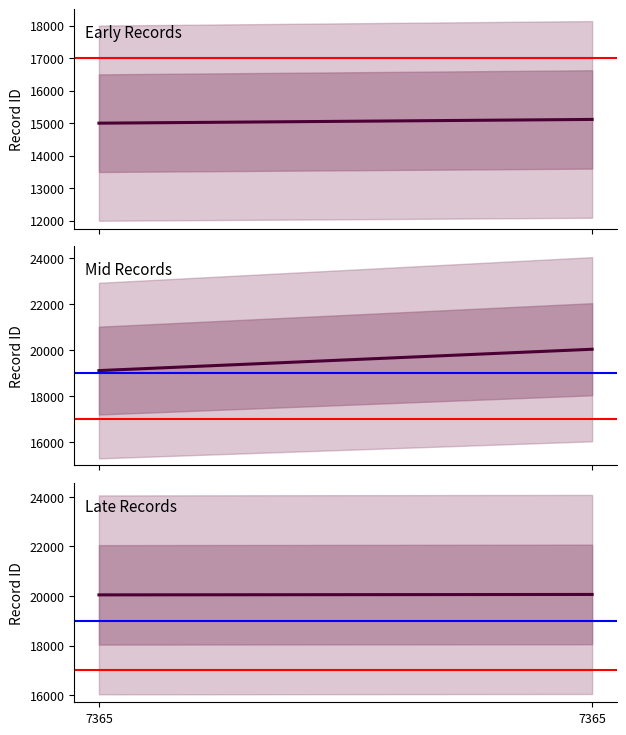

How many series are shown in this chart?

3